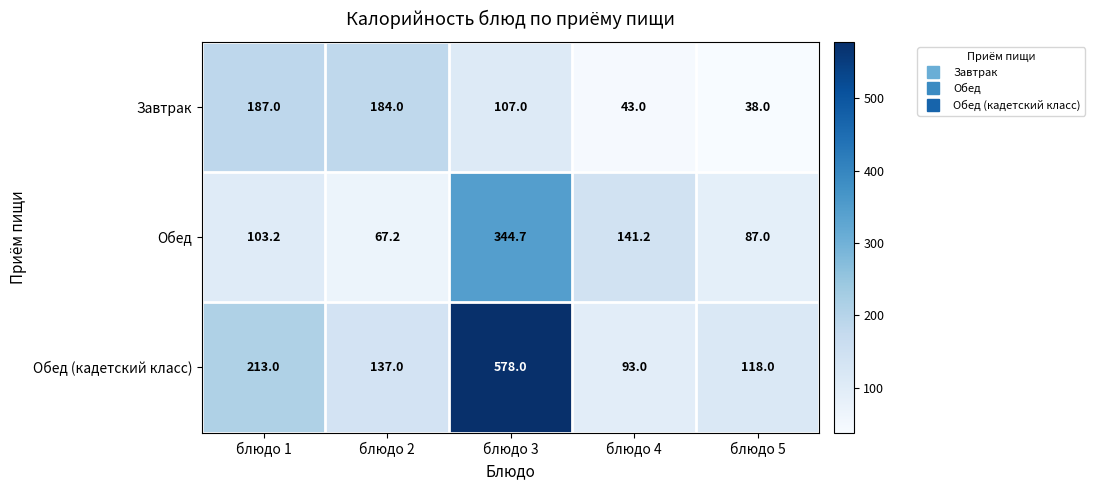

At how many categories does at least one series exceed 358?

1